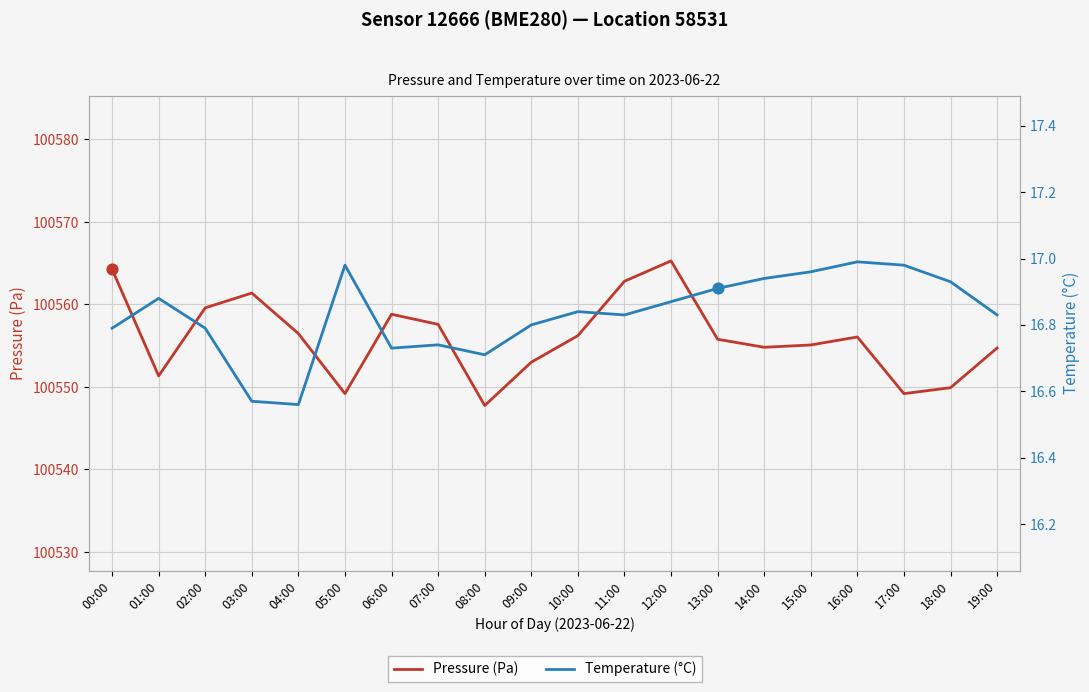

Which series has the largest total across all categories?

Pressure (Pa)